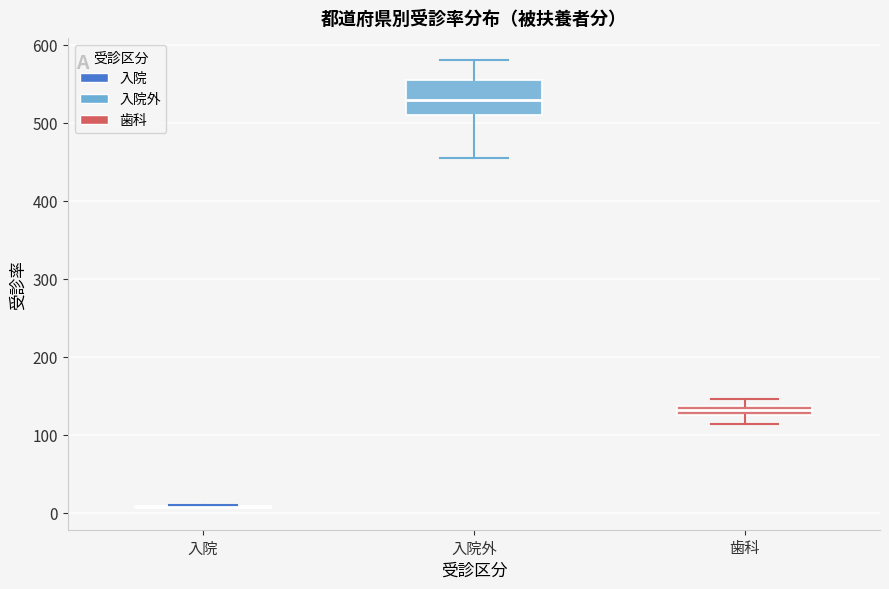

Where does the lower whisker of the box for 入院外 end on the y-axis? The values are not printed on the chart, so give them approximately, as read against the axis.

460